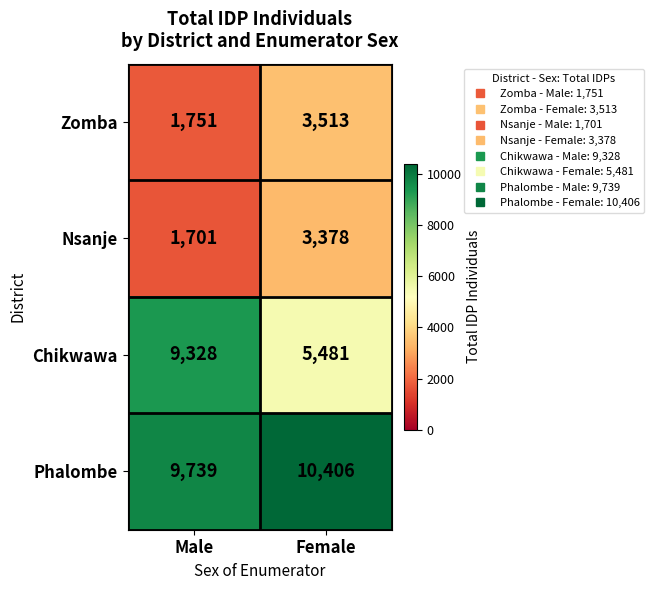

Which series has the largest total across all categories?

Phalombe